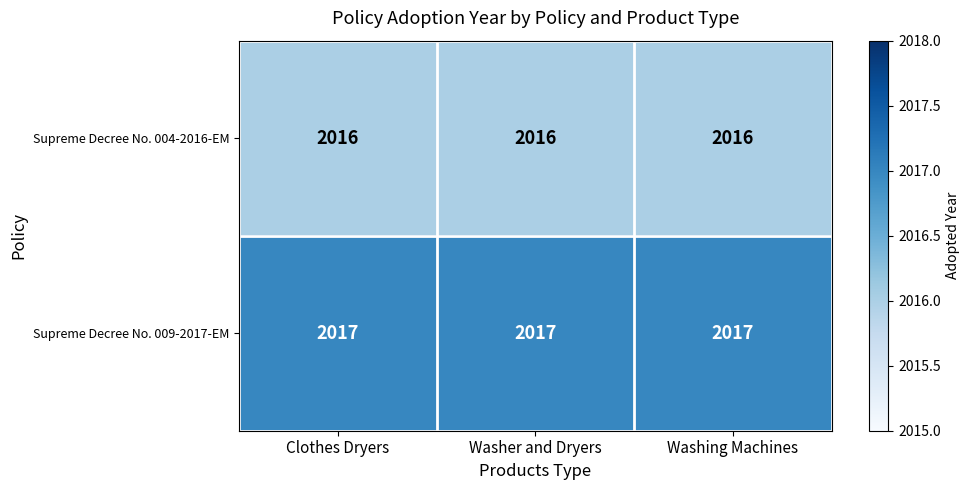

What is the total value across all series at Clothes Dryers?

4033